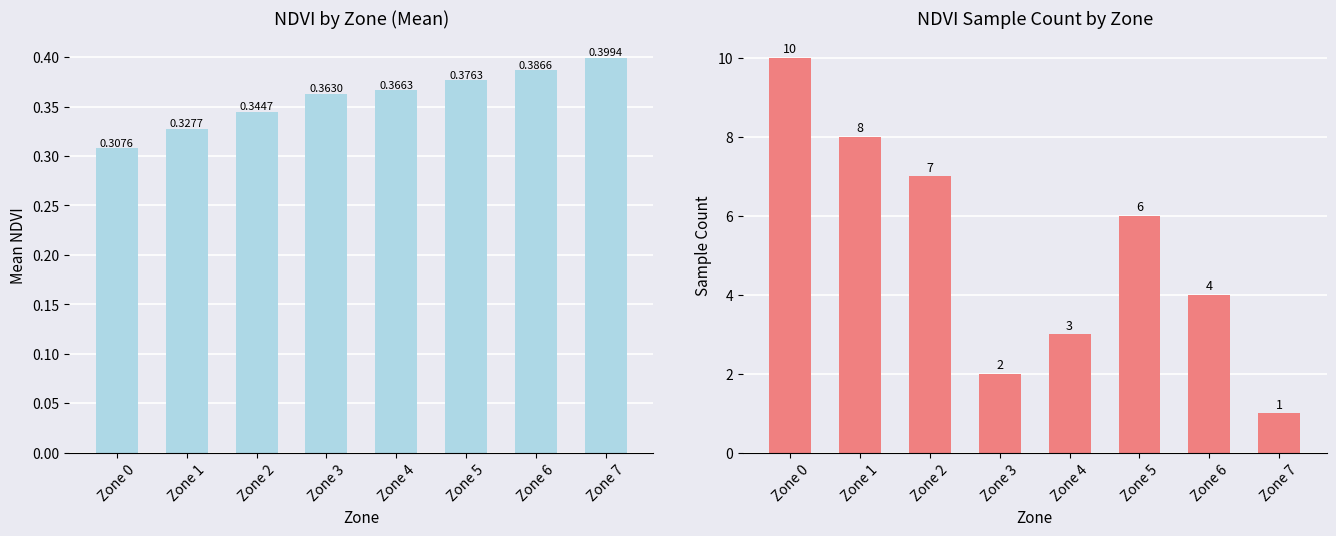

What is the maximum value shown in the chart?

10.0